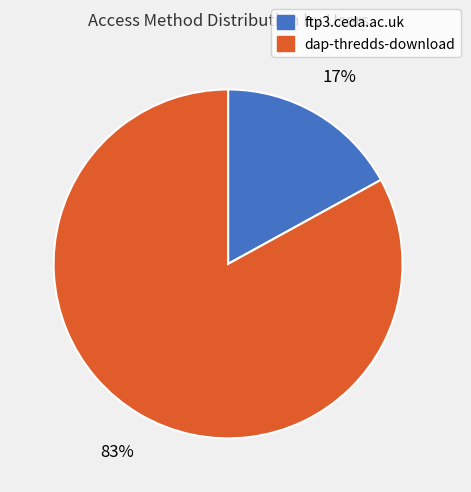

How many segments does this pie chart have?

2